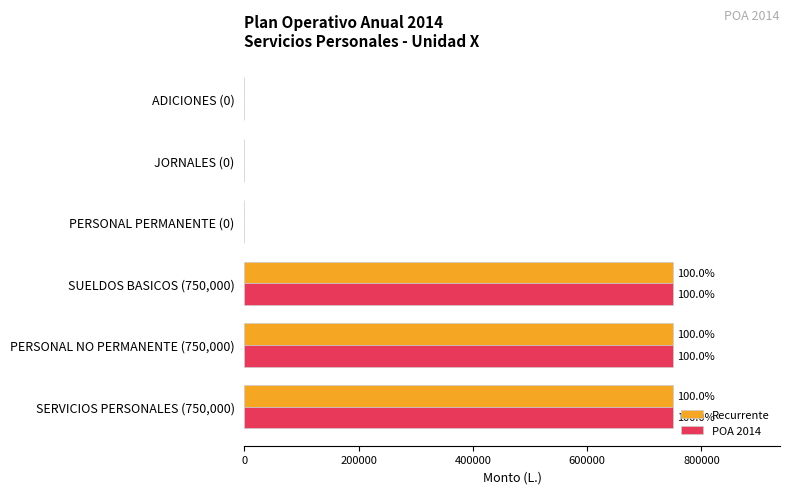

What are all the series names shown in the legend?

Recurrente, POA 2014